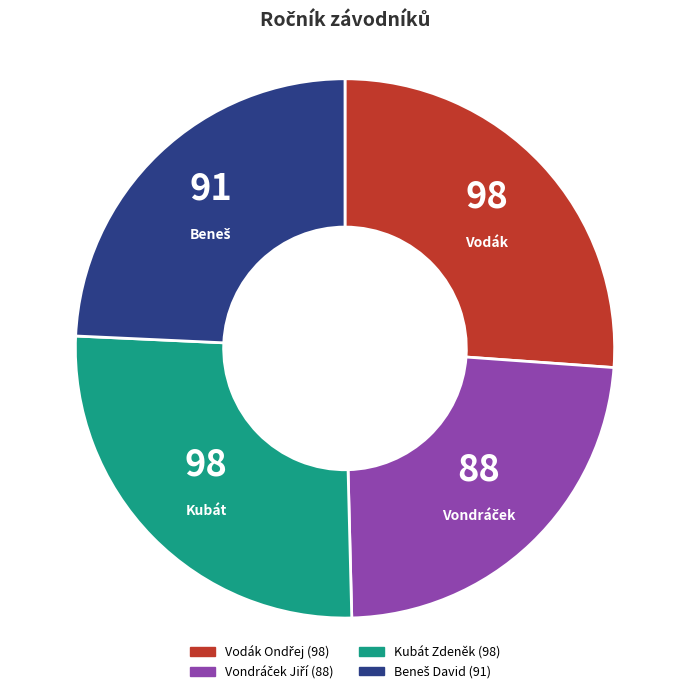

Does Kubát Zdeněk account for over 50% of the chart?

No